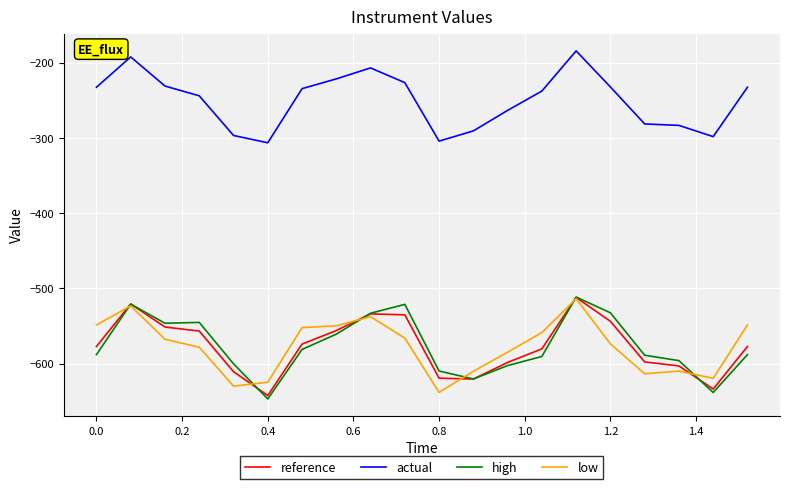

What are all the series names shown in the legend?

reference, actual, high, low